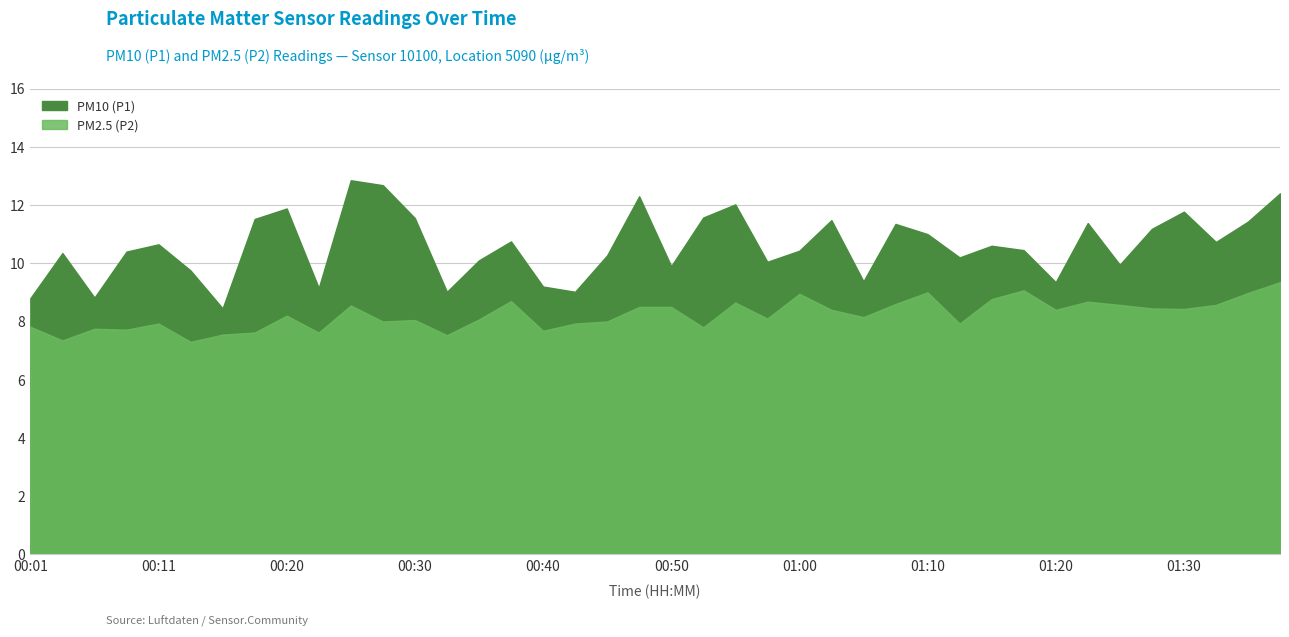

What is the lowest value of the PM2.5 (P2) series?

7.3